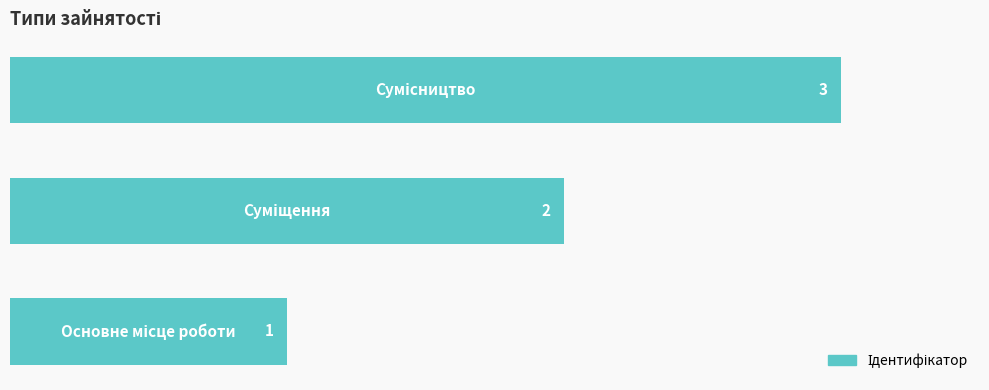

How many values are between 1 and 3?

3